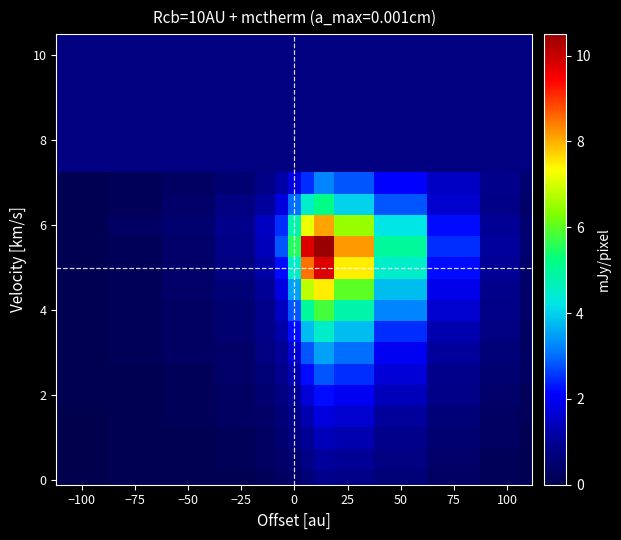

What is the greatest value displayed?

10.5